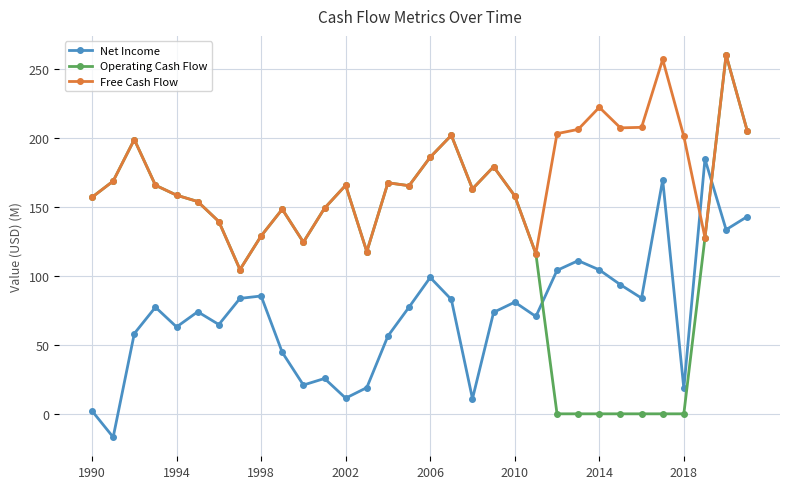

What is the smallest value displayed?

-16.9